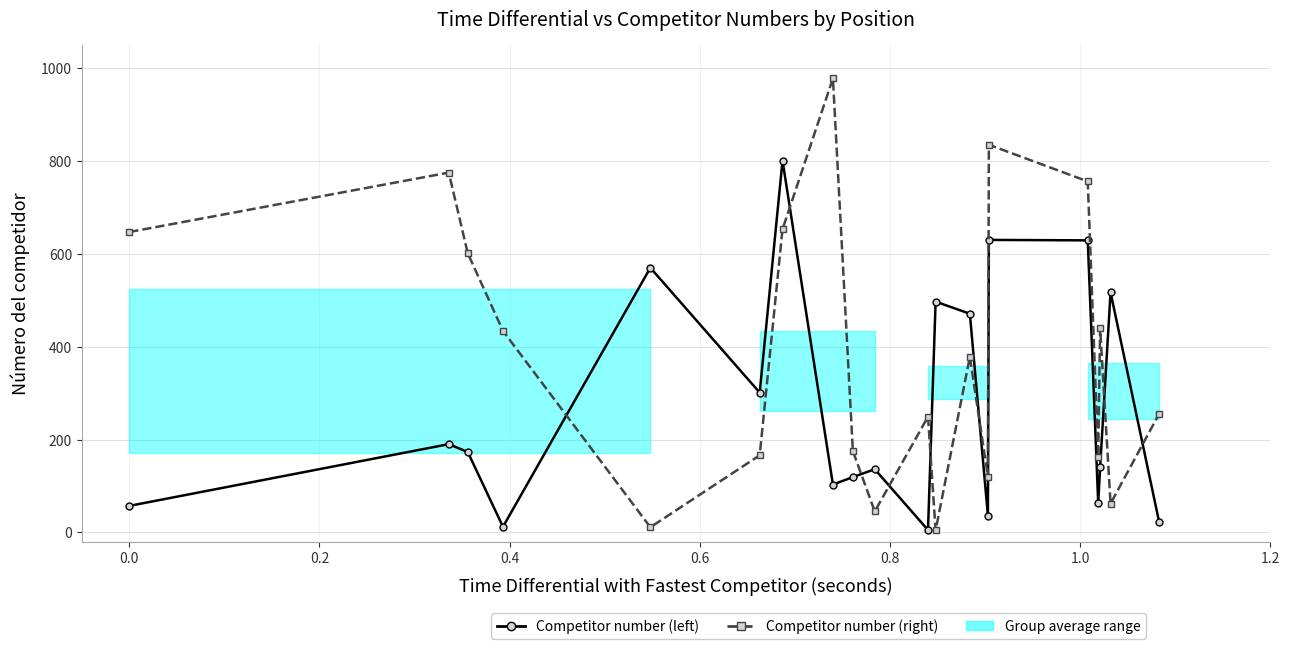

What is the minimum value for Competitor number (left)?

5